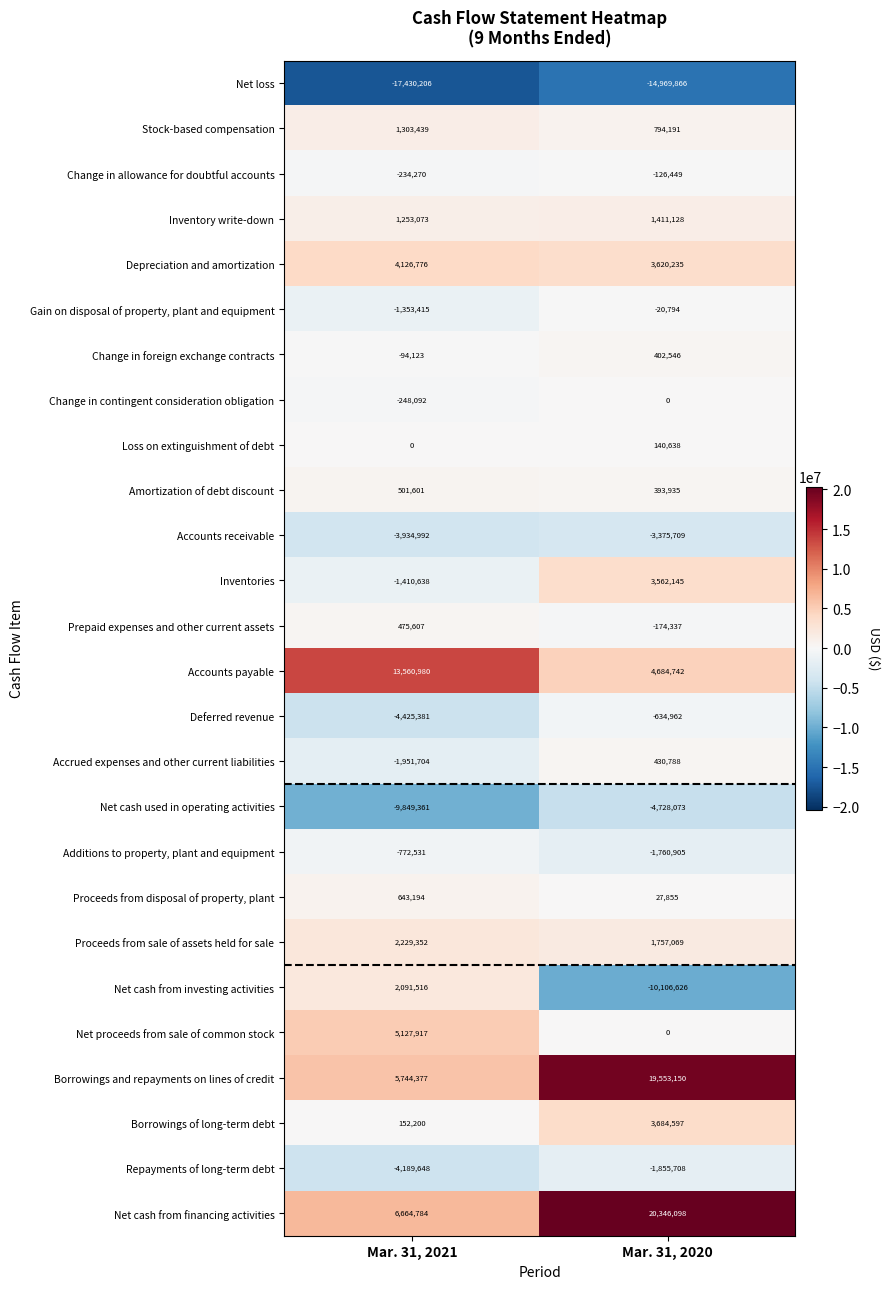

Read the Proceeds from sale of assets held for sale value at Mar. 31, 2021.

2229352